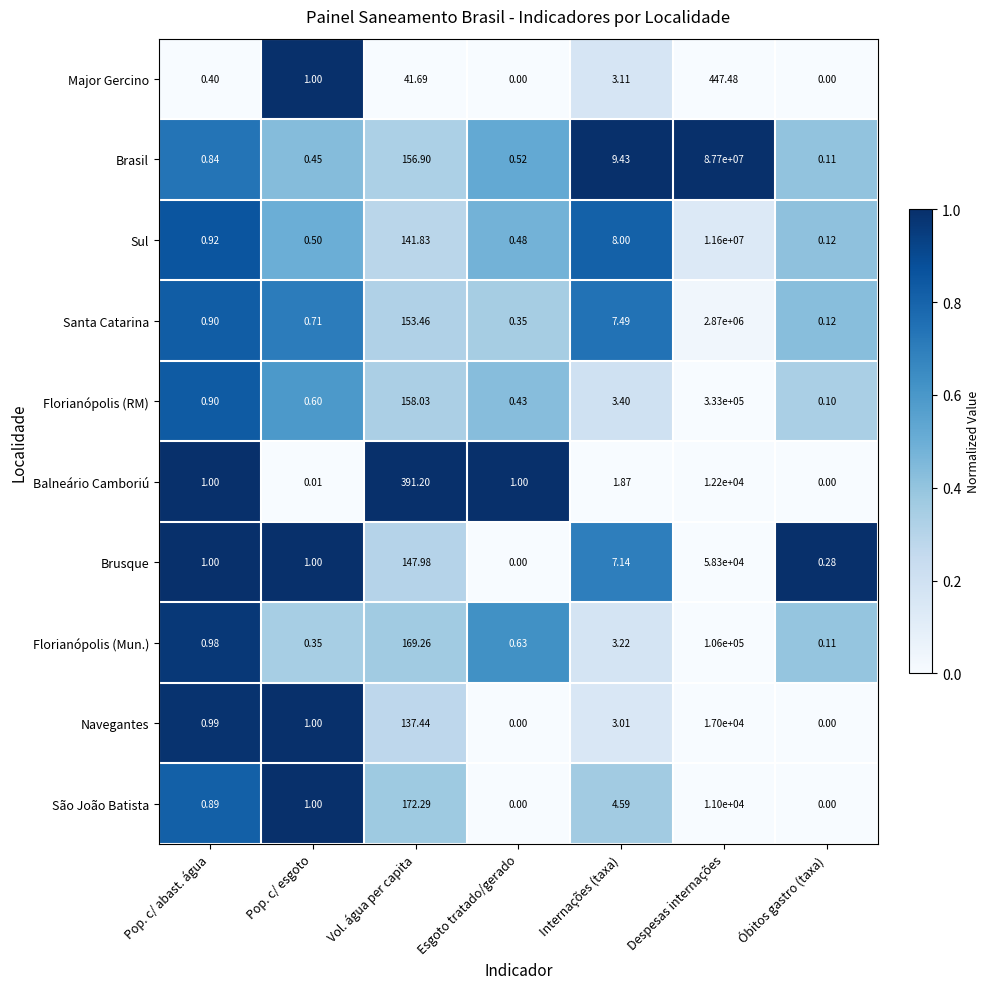

What is the total value across all series at Pop. c/ esgoto?

6.6